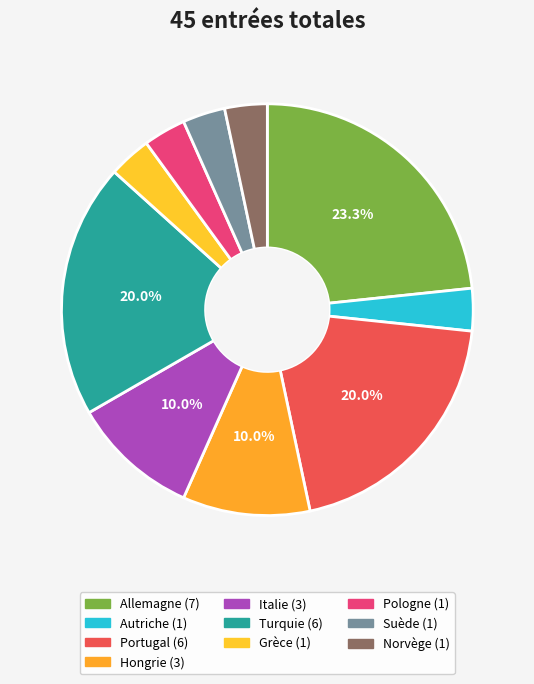

Does Autriche account for over 50% of the chart?

No